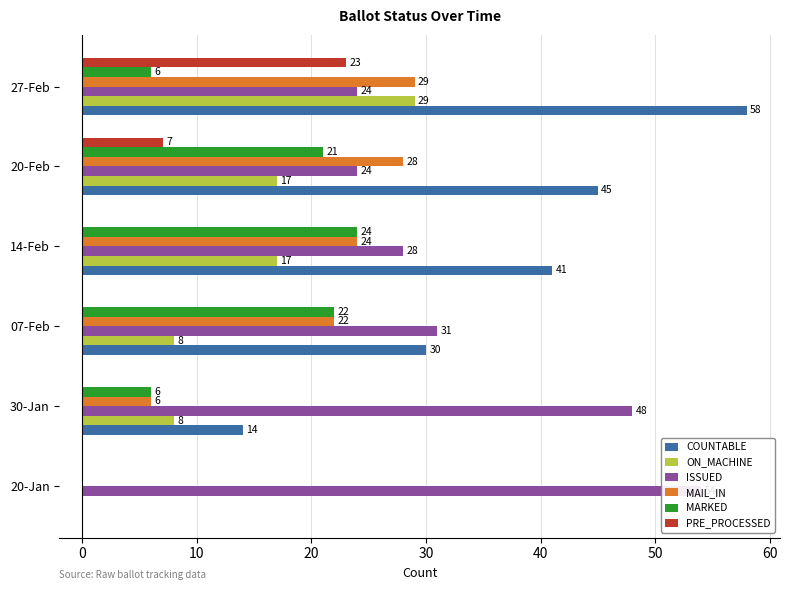

Reading left to right, what are all the values shown in this chart?

COUNTABLE: 0	14	30	41	45	58
ON_MACHINE: 0	8	8	17	17	29
ISSUED: 54	48	31	28	24	24
MAIL_IN: 0	6	22	24	28	29
MARKED: 0	6	22	24	21	6
PRE_PROCESSED: 0	0	0	0	7	23